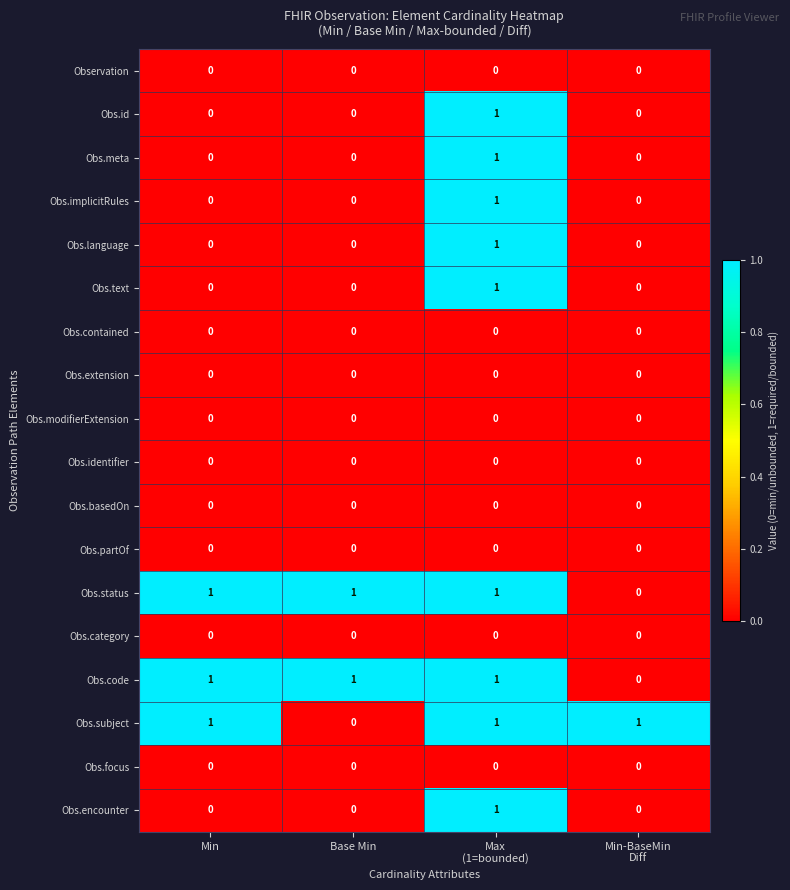

At how many categories does at least one series exceed 0?

4